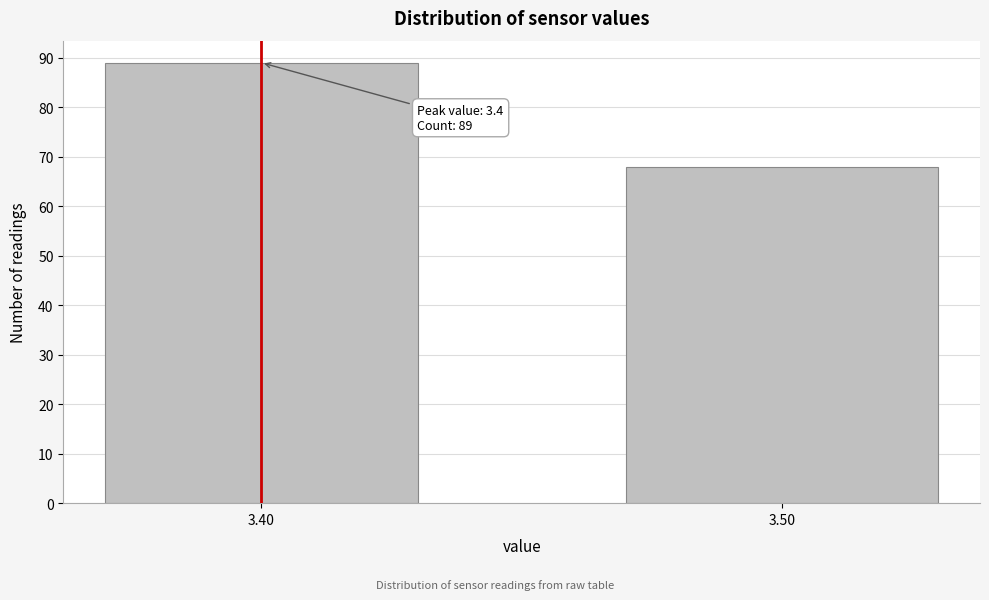

Reading left to right, what are all the values shown in this chart?

89	68